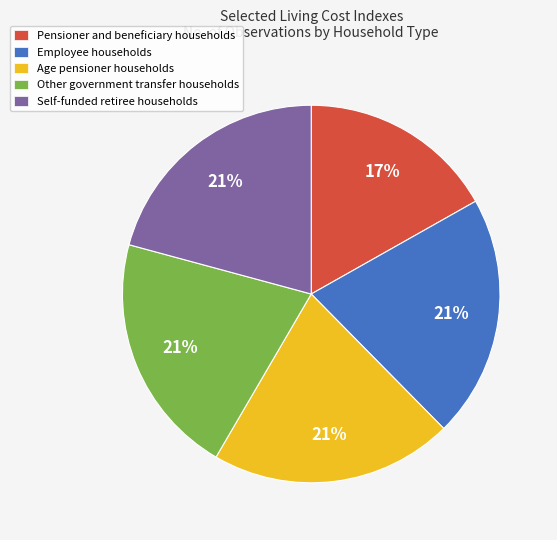

Count the number of slices in the pie.

5